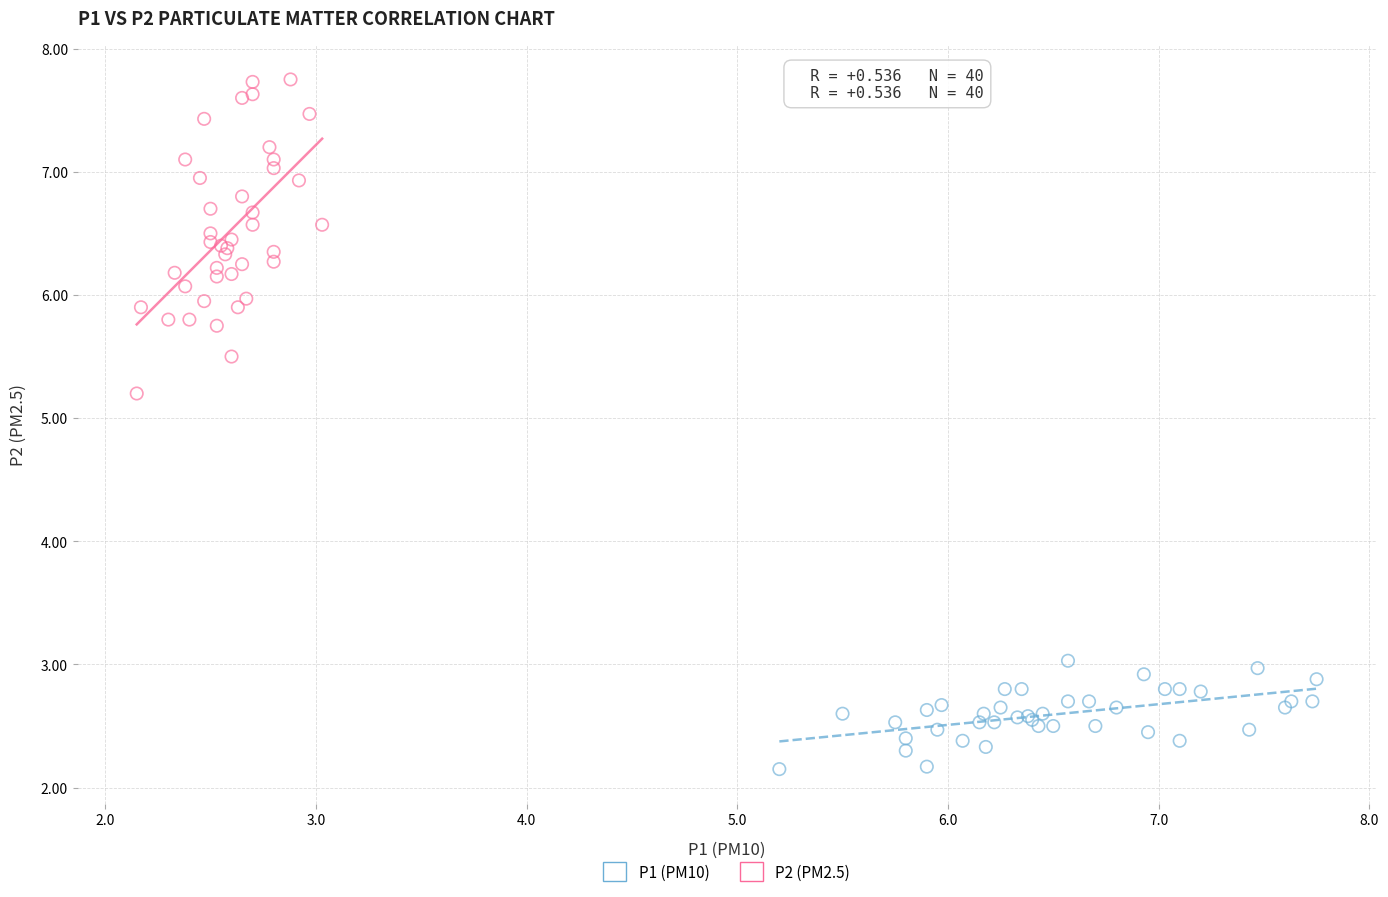

Which series has the largest Y range (max minus min)?

P2 (PM2.5)